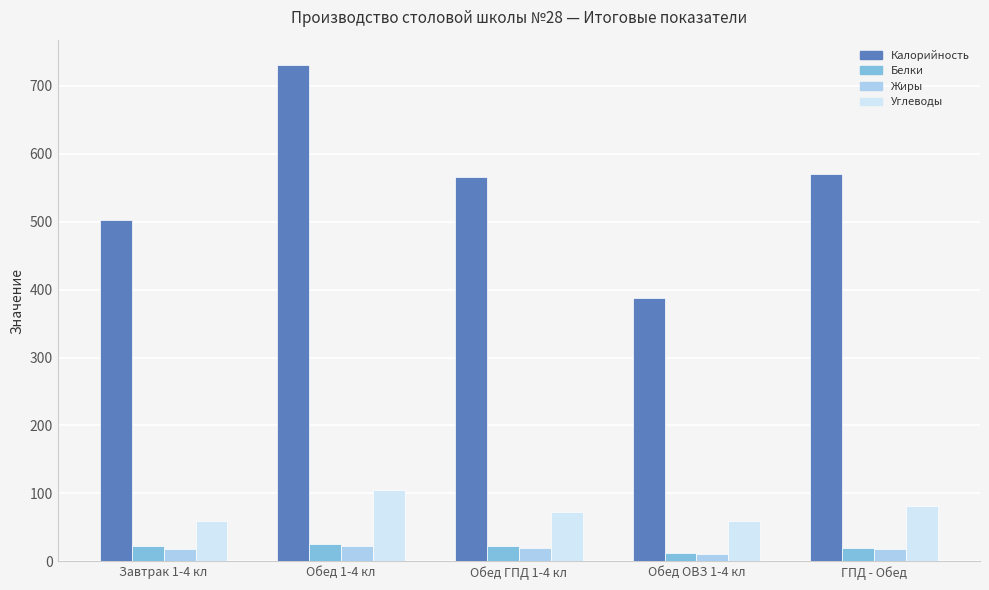

What is the value of the Калорийность bar at the 1st from the left?

503